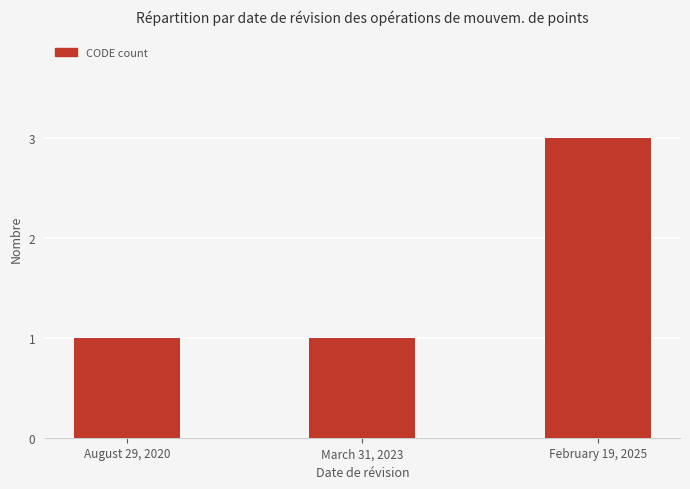

Is it true that the value at August 29, 2020 is 1?

True